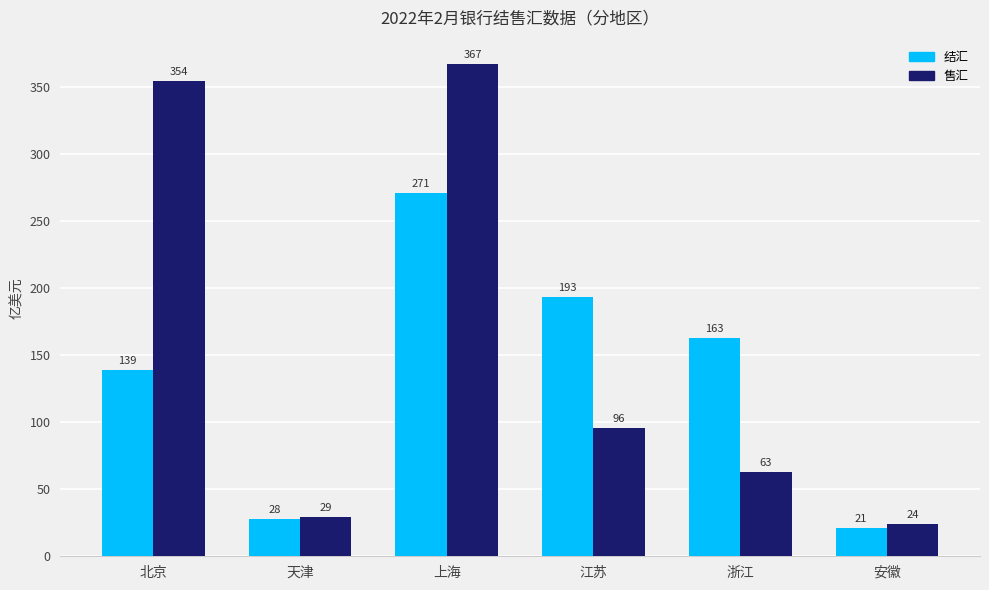

Rank the series by their average value, from highest to lowest.

售汇, 结汇